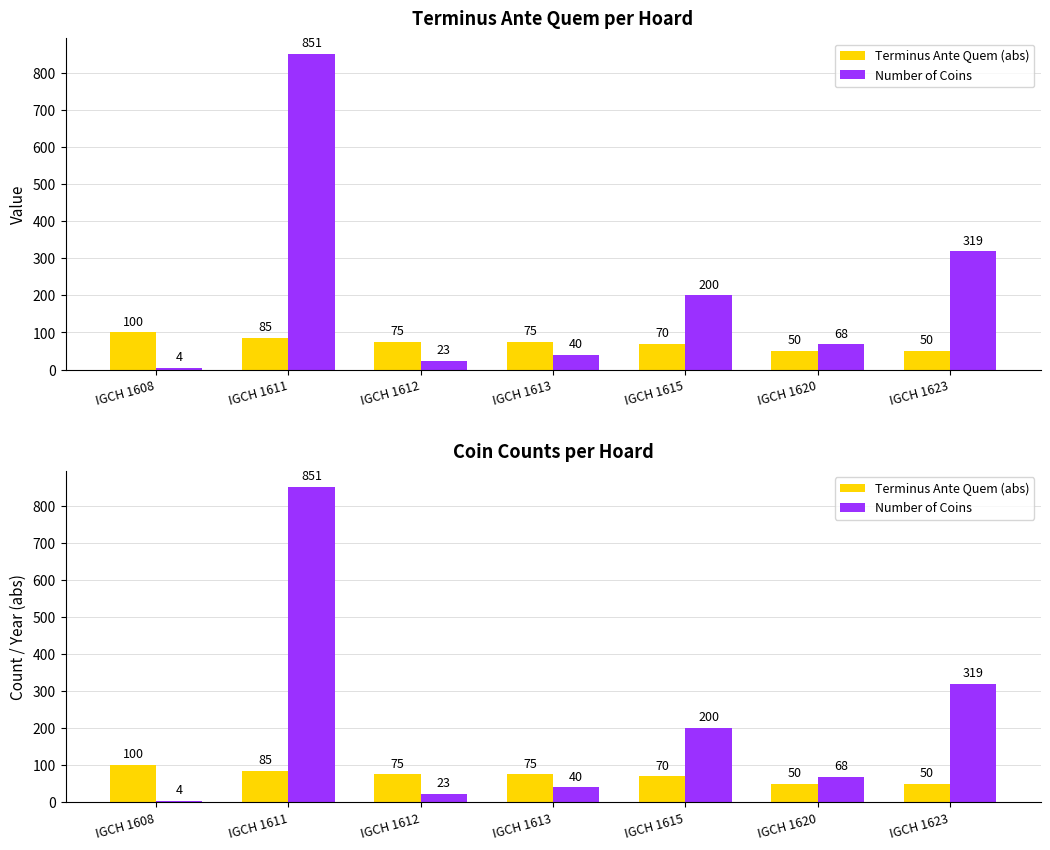

What is the value of the Number of Coins bar at the 2nd from the left?

851